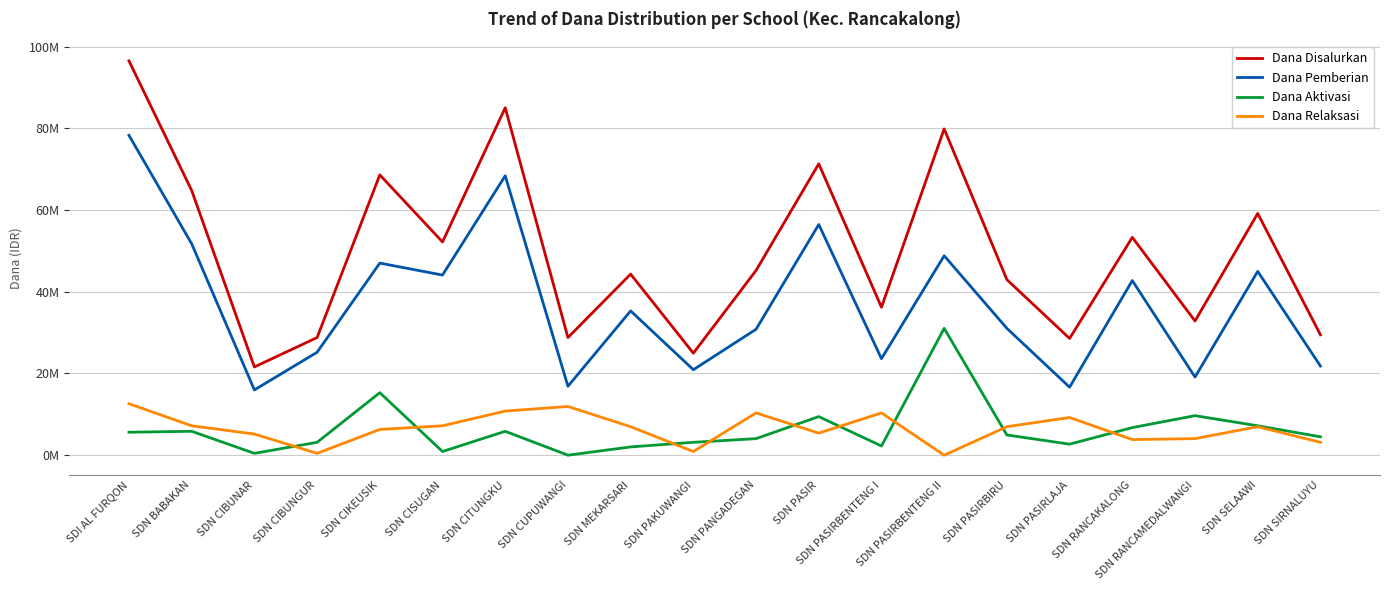

List the series in order of their peak value, highest first.

Dana Disalurkan, Dana Pemberian, Dana Aktivasi, Dana Relaksasi